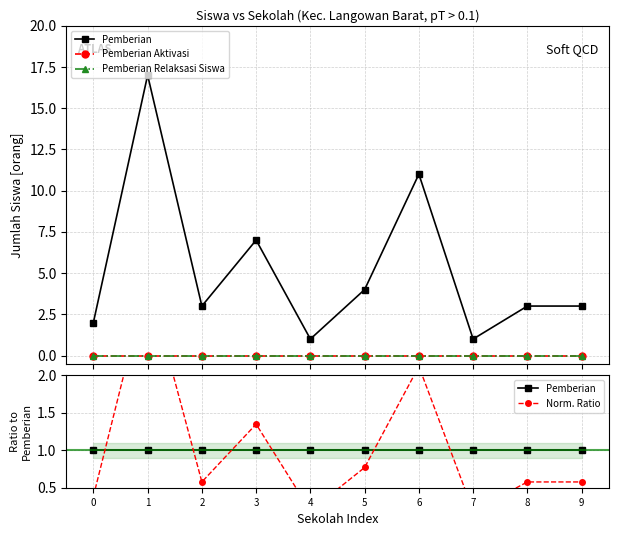

Which series has the largest total across all categories?

Pemberian